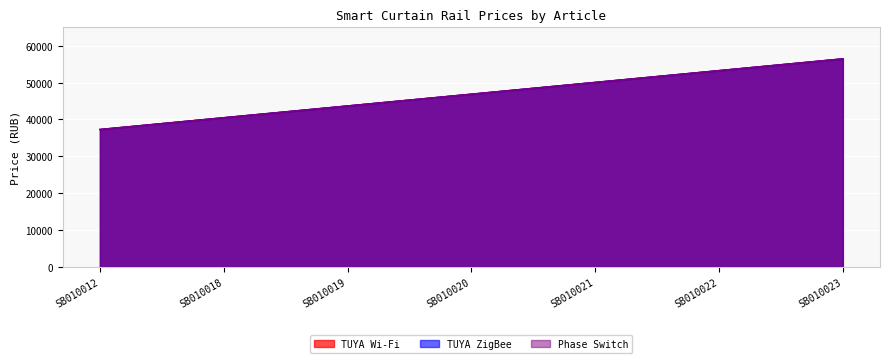

Reading left to right, what are all the values shown in this chart?

TUYA Wi-Fi: SB010012=37284.5	SB010018=40479.4	SB010019=43675.2	SB010020=46870.1	SB010021=50065.9	SB010022=53264.7	SB010023=56460.5
TUYA ZigBee: SB010012=37284.5	SB010018=40479.4	SB010019=43675.2	SB010020=46870.1	SB010021=50065.9	SB010022=53264.7	SB010023=56460.5
Phase Switch: SB010012=37284.5	SB010018=40479.4	SB010019=43675.2	SB010020=46870.1	SB010021=50065.9	SB010022=53264.7	SB010023=56460.5